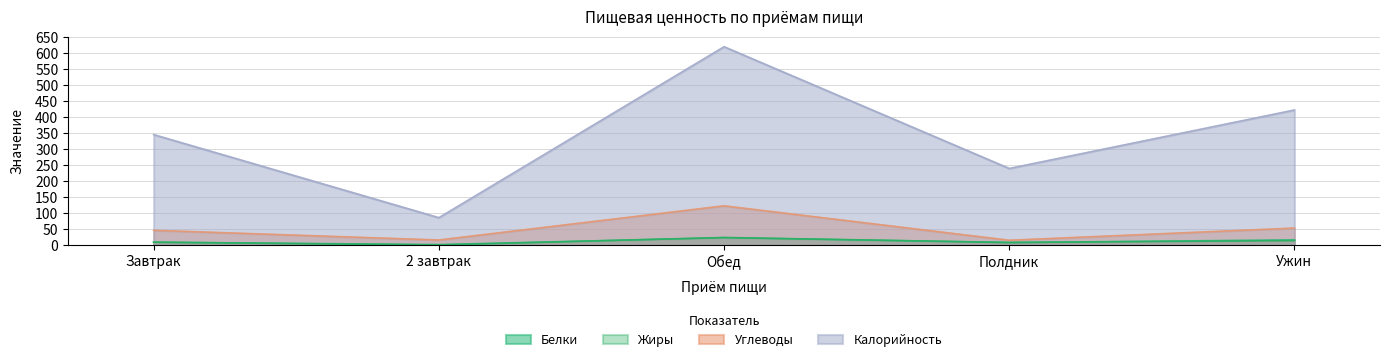

Rank the series at Завтрак from lowest to highest value.

Белки, Жиры, Углеводы, Калорийность